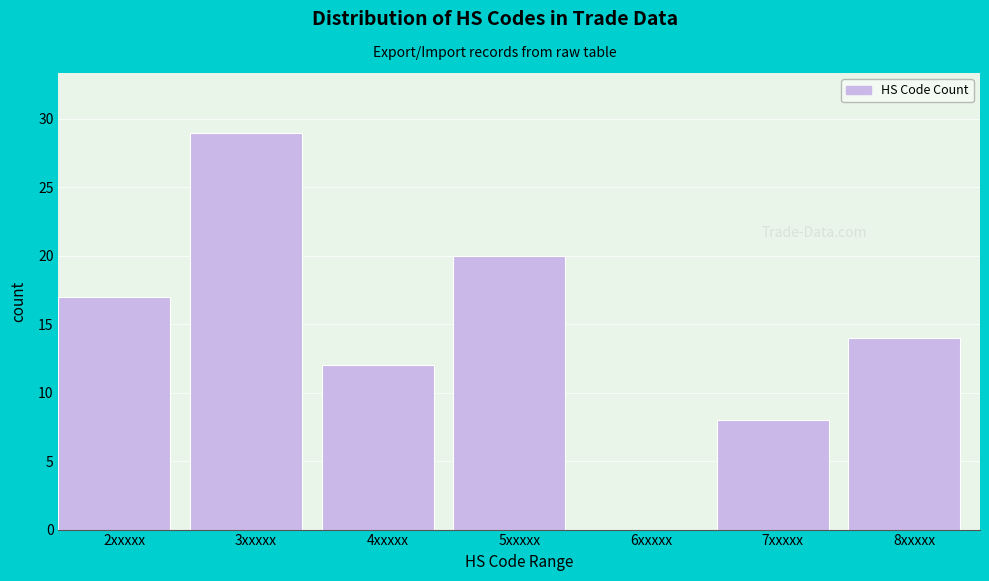

Reading right to left, transcribe all the data shown in this chart.

8xxxxx=14	7xxxxx=8	6xxxxx=0	5xxxxx=20	4xxxxx=12	3xxxxx=29	2xxxxx=17